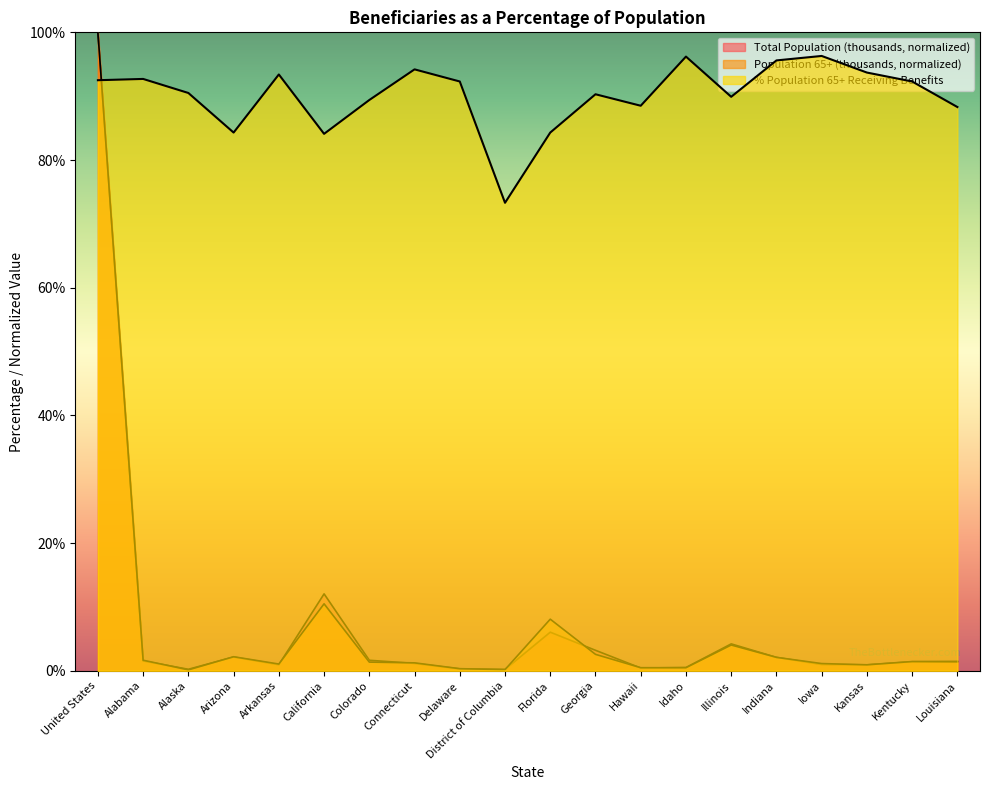

What value does the Population 65+ (thousands) series have at District of Columbia?

0.2